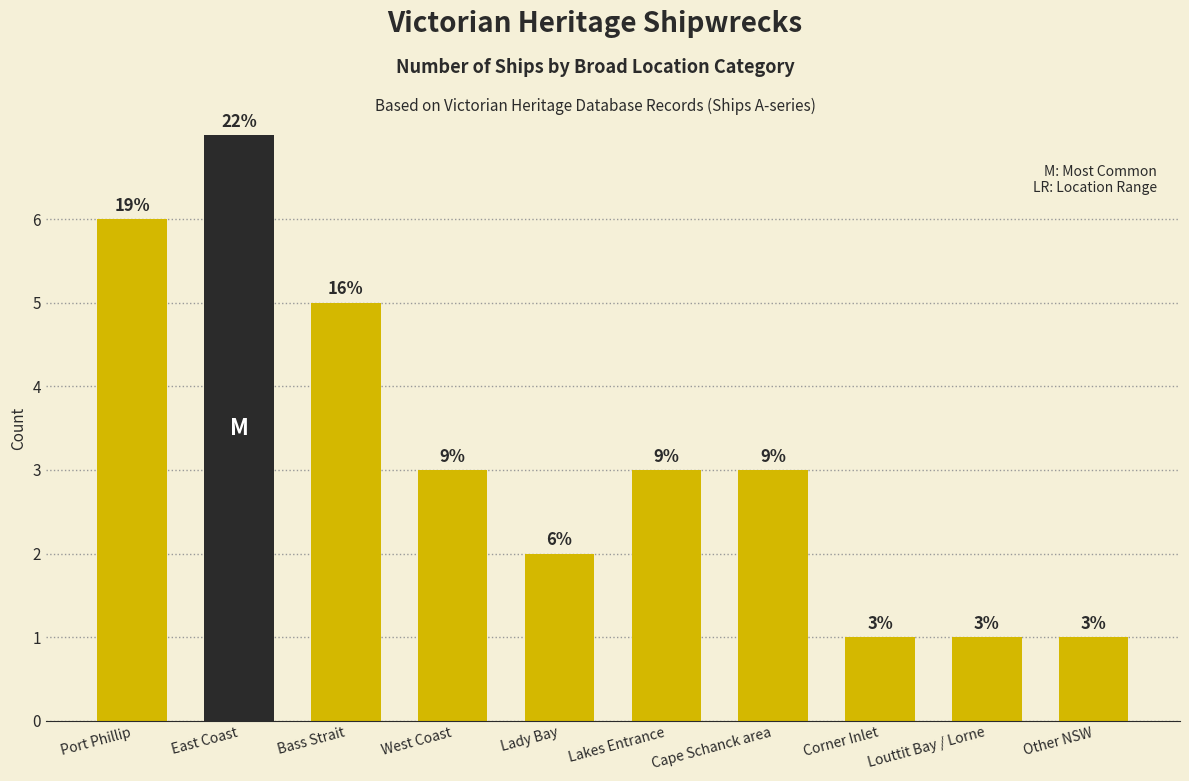

Rank the categories by value from lowest to highest.

Corner Inlet, Louttit Bay / Lorne, Other NSW, Lady Bay, West Coast, Lakes Entrance, Cape Schanck area, Bass Strait, Port Phillip, East Coast